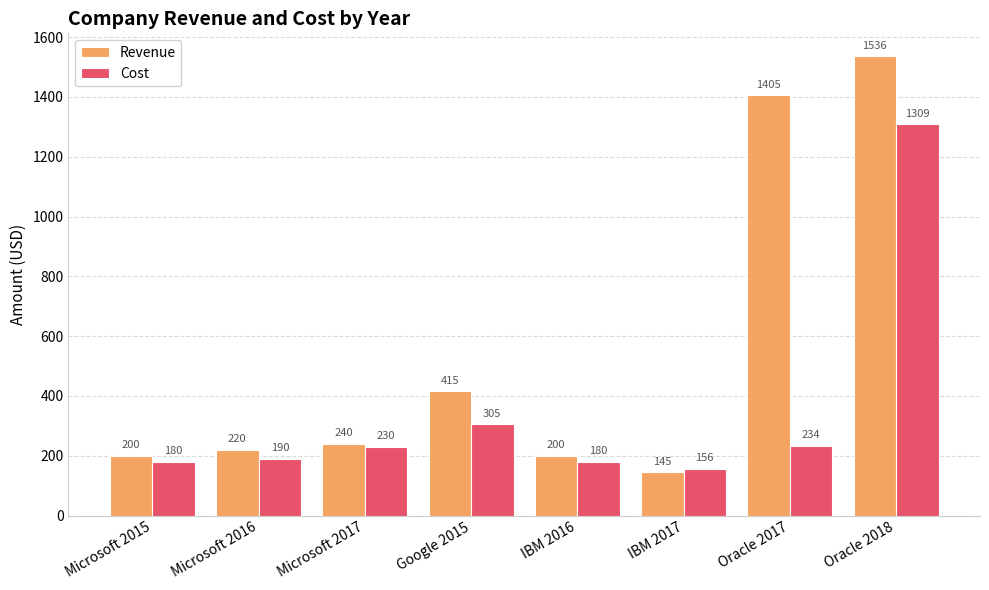

At Google 2015, list the series in order from smallest to largest.

Cost, Revenue